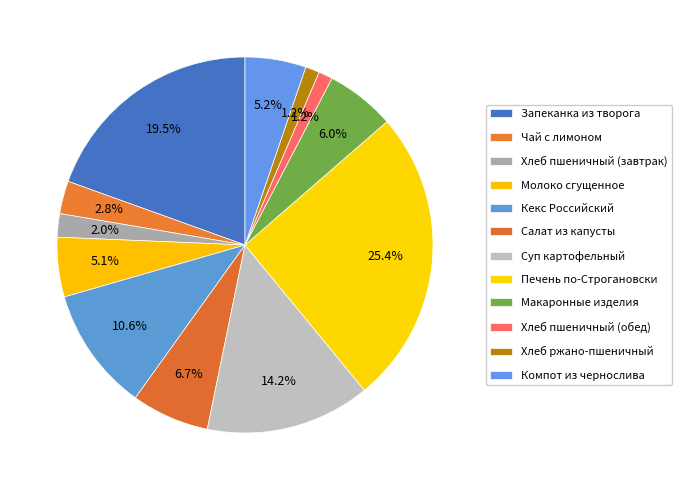

How many segments does this pie chart have?

12